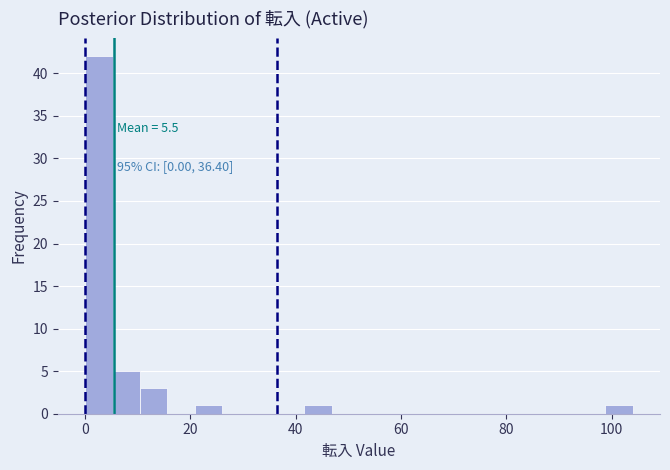

Read against the x-axis, roughly where is the centre of the tallest bar?

2